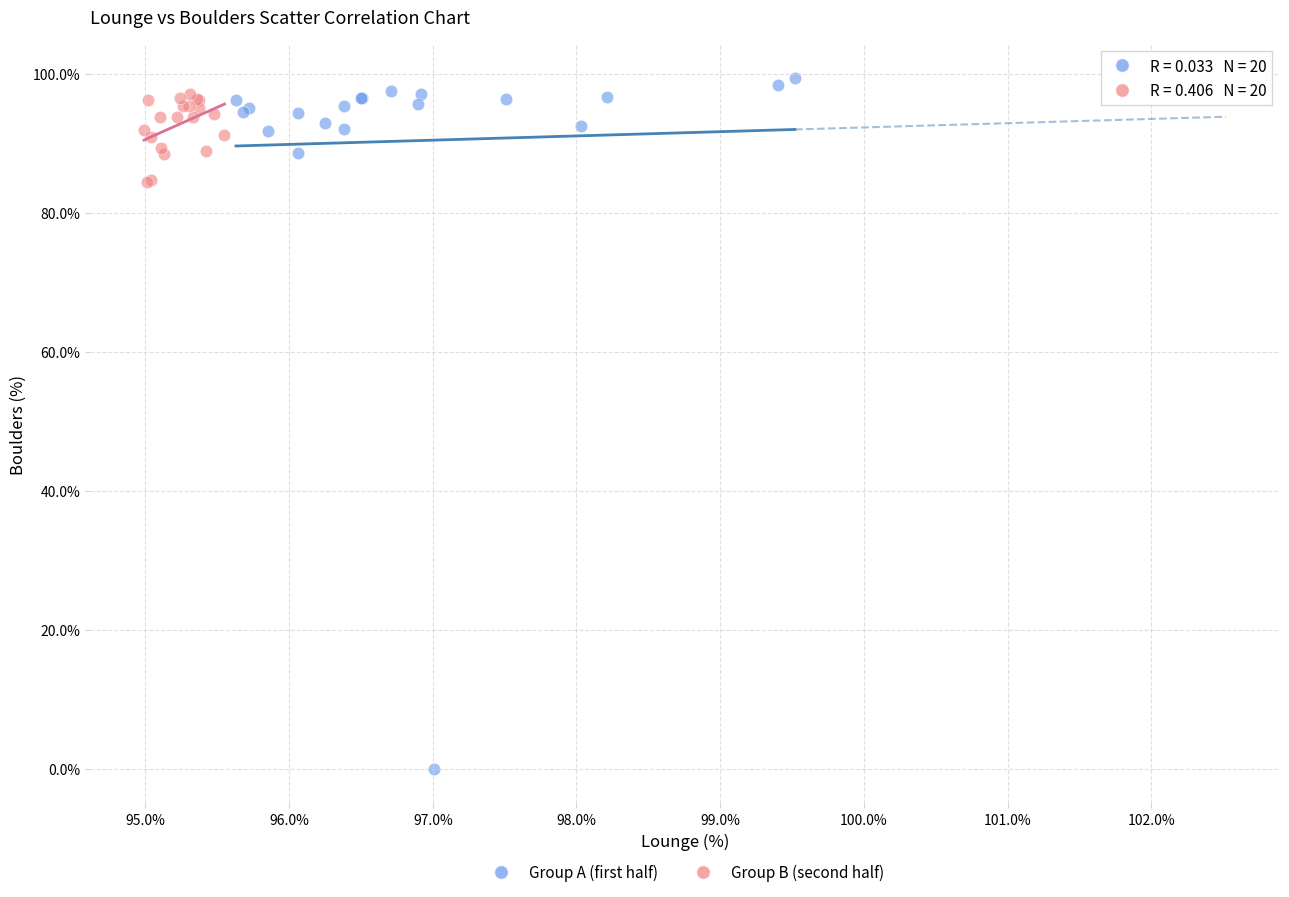

Which series has the widest spread of Y values?

Group A (first half)